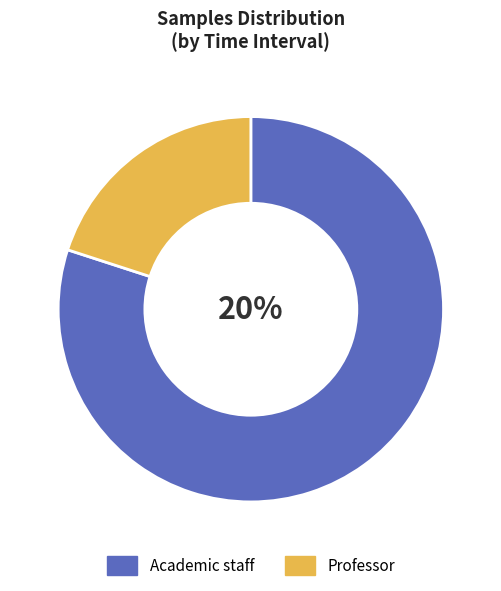

Does 00:06 account for over 50% of the chart?

No